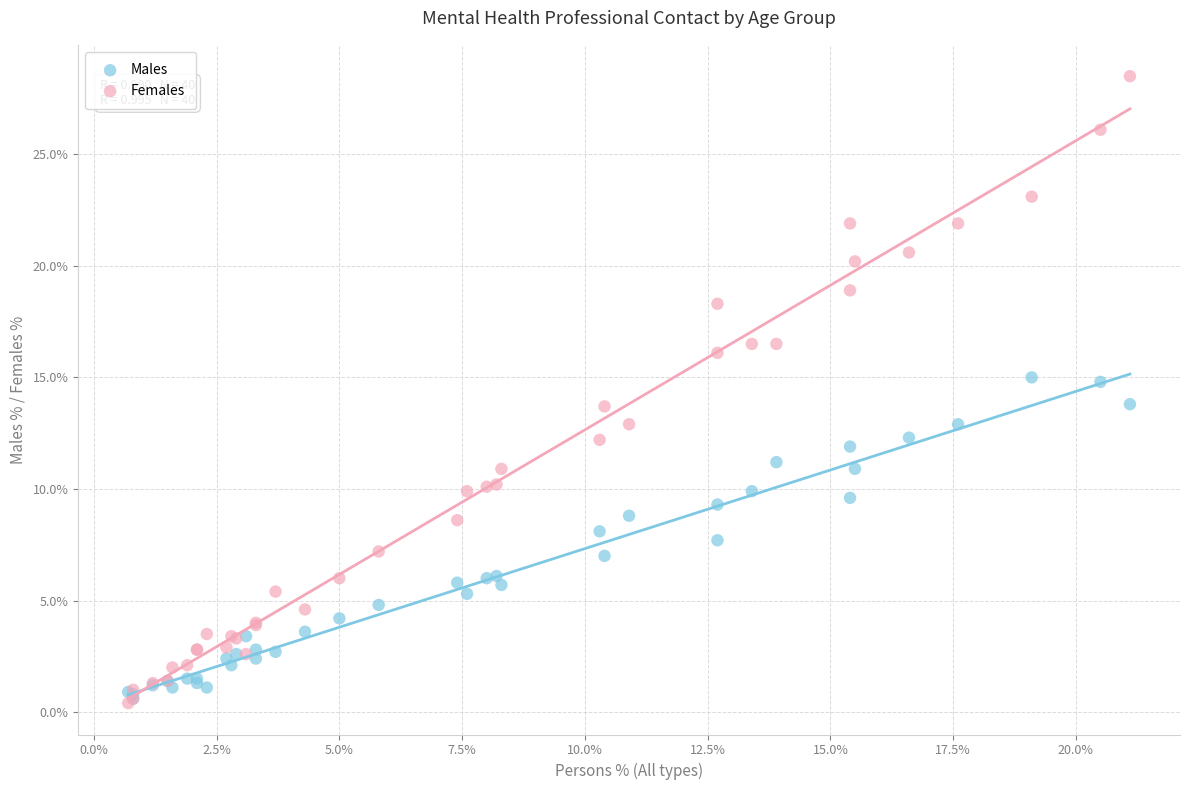

What are all the series names shown in the legend?

Males, Females